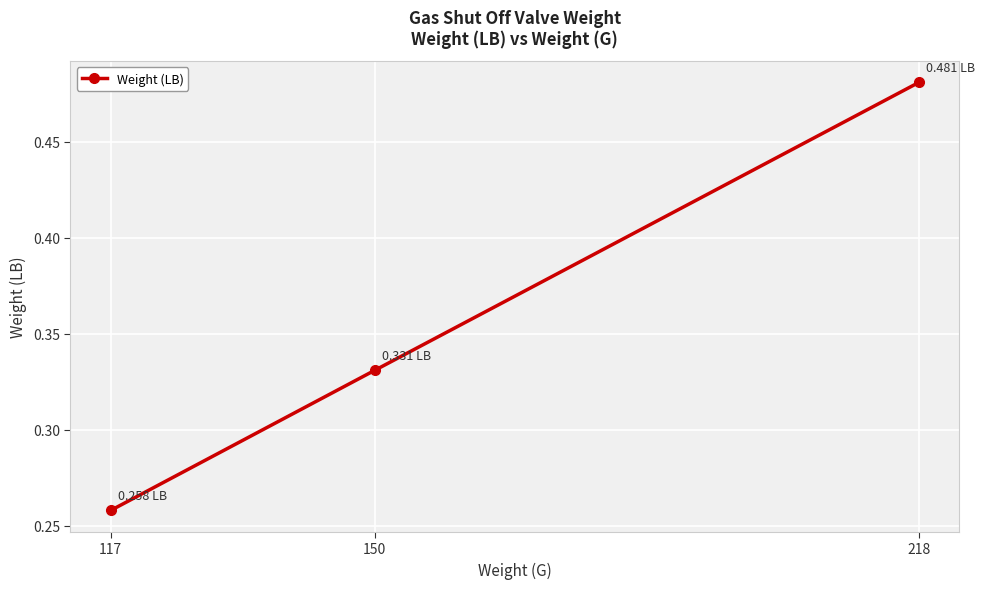

List the labels in order of value, largest first.

218, 150, 117